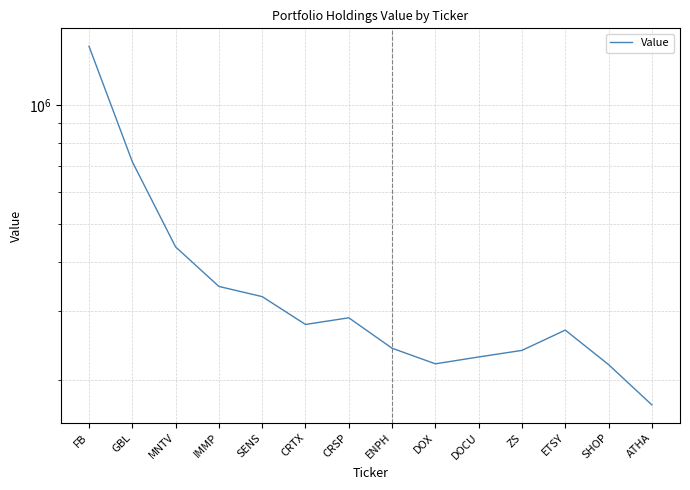

True or false: there are more than 1 points higher than both neighbors.

True